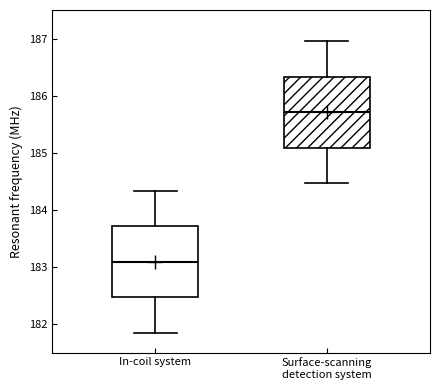

Reading left to right, read every box against the y-axis: the position of its median line, the range the box covers, and the ends of its whiskers. The values are not printed on the chart, so give them approximately, as read against the axis.

In-coil system: median 183.1, box 182.5 to 183.7, whiskers 181.8 to 184.3
Surface-scanning detection system: median 185.7, box 185.1 to 186.3, whiskers 184.5 to 187.0